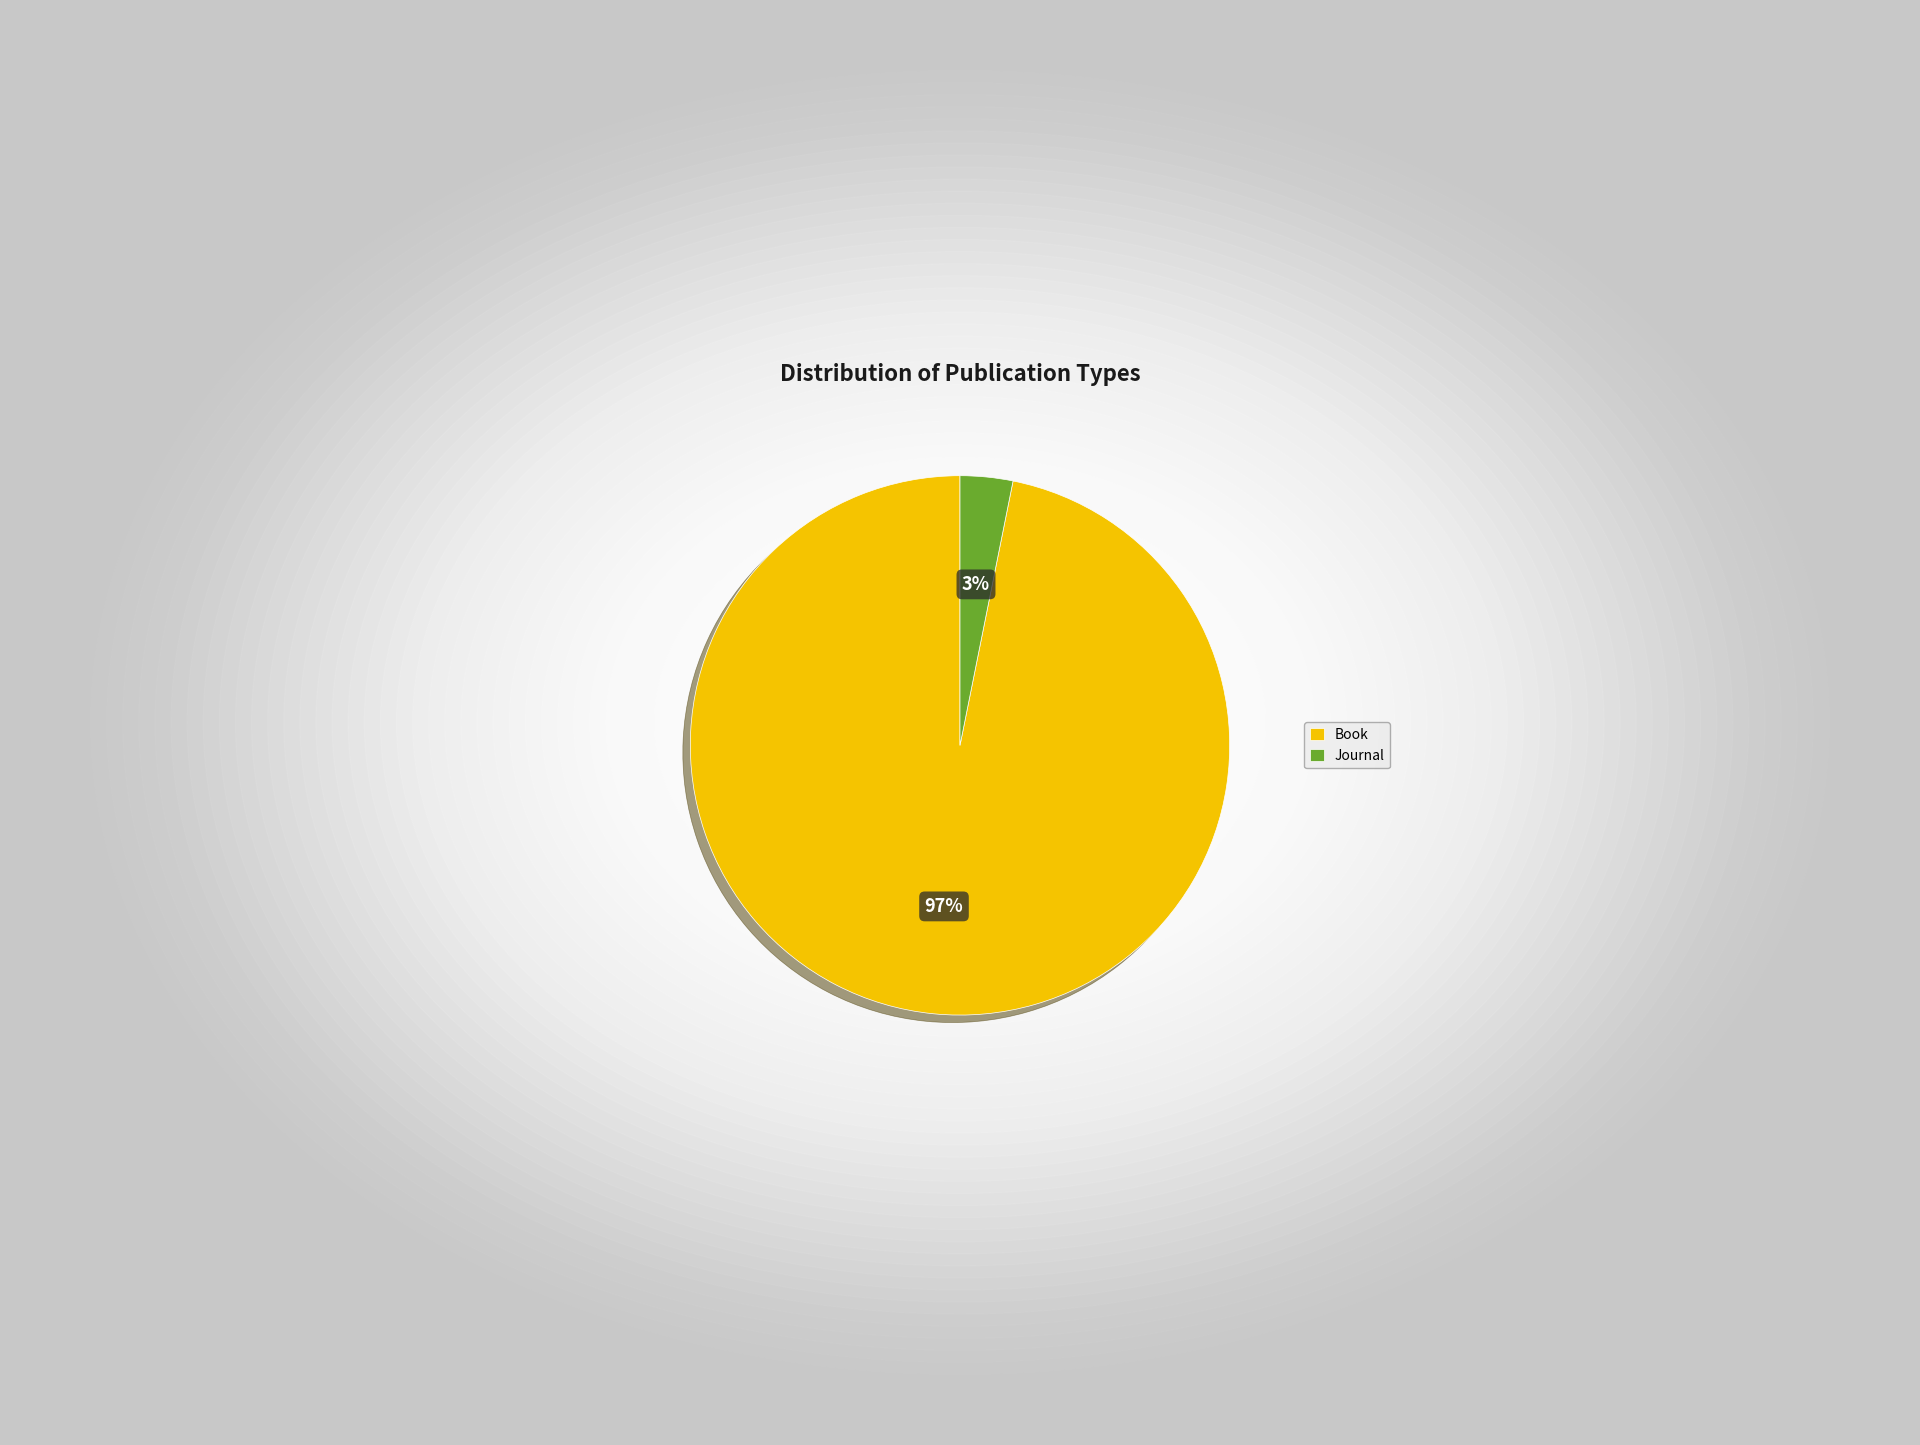

The Book slice represents 97% of the pie. True or false?

True